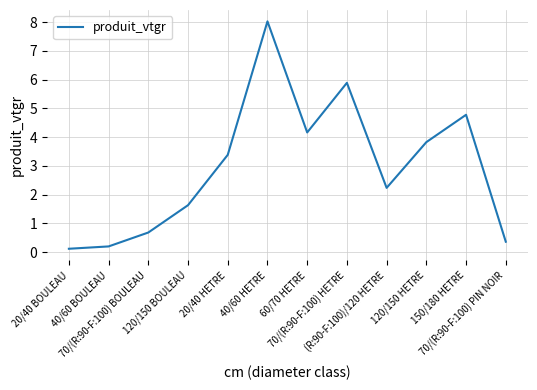

Does the chart display data point markers on the line(s)?

No